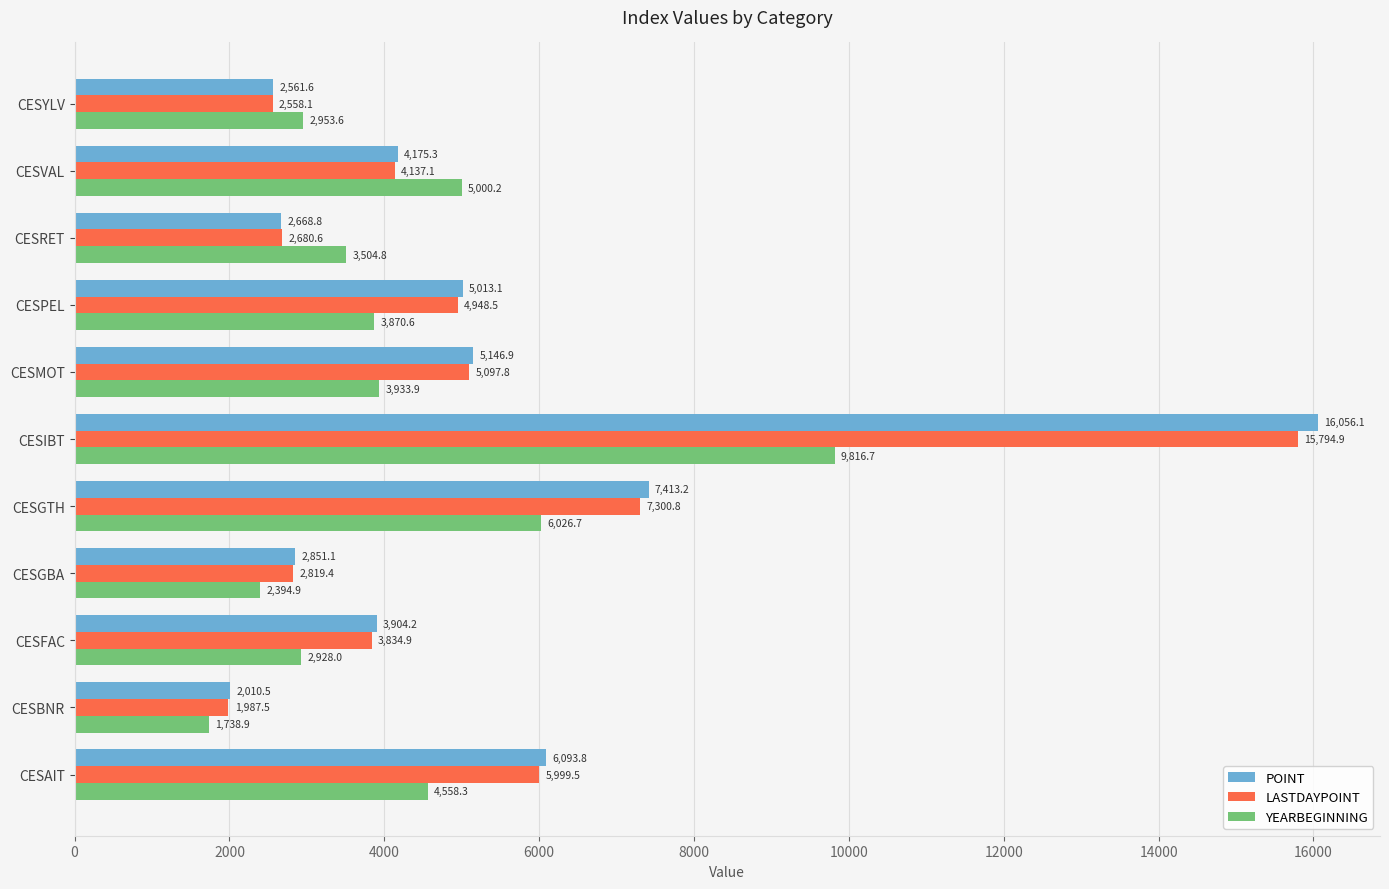

Is it true that YEARBEGINNING equals 3185.7 at CESIBT?

False